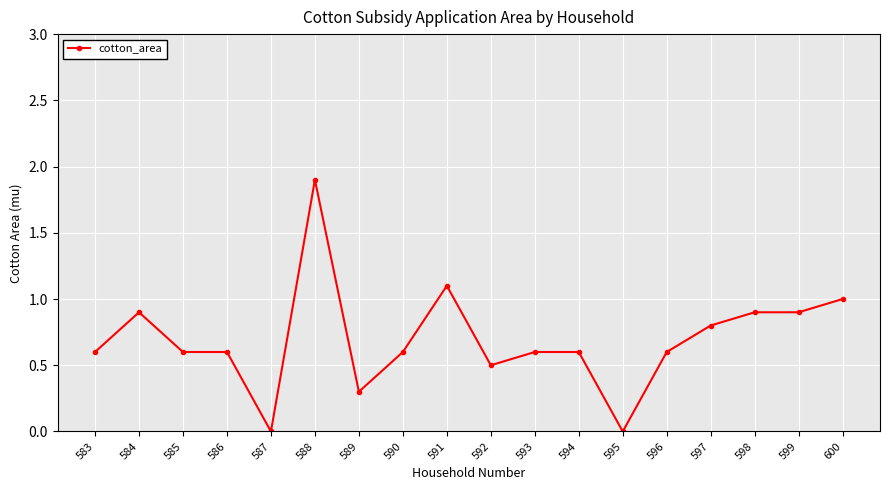

What is the greatest value displayed?

1.9